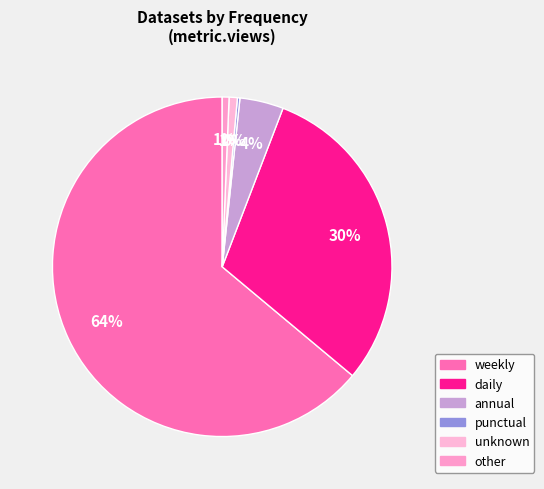

To the nearest percent, what is the average slice percentage?

17%